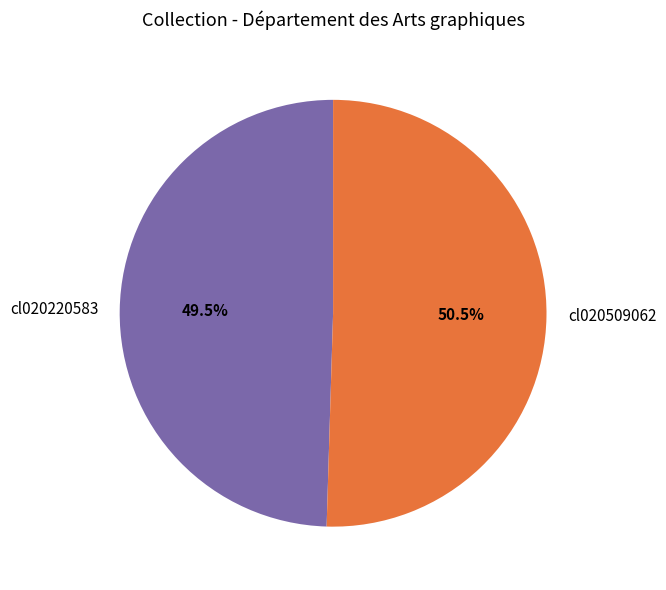

Approximately how many times larger is the value at cl020220583 compared to cl020509062?

1.0